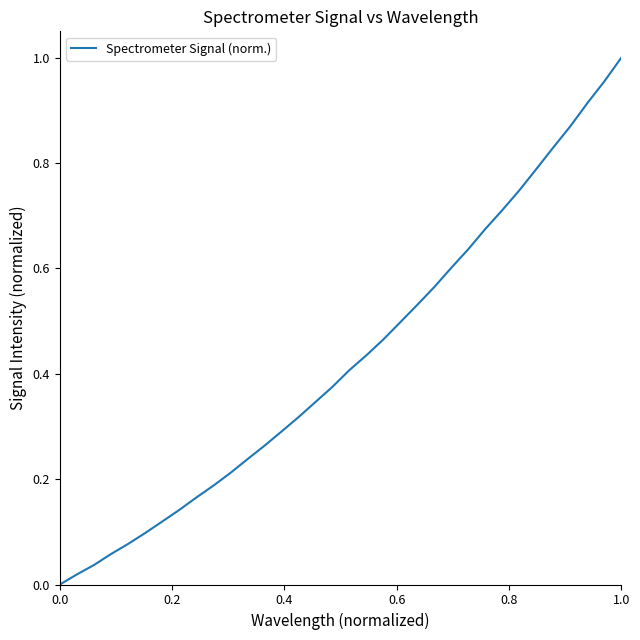

Does the chart display data point markers on the line(s)?

No